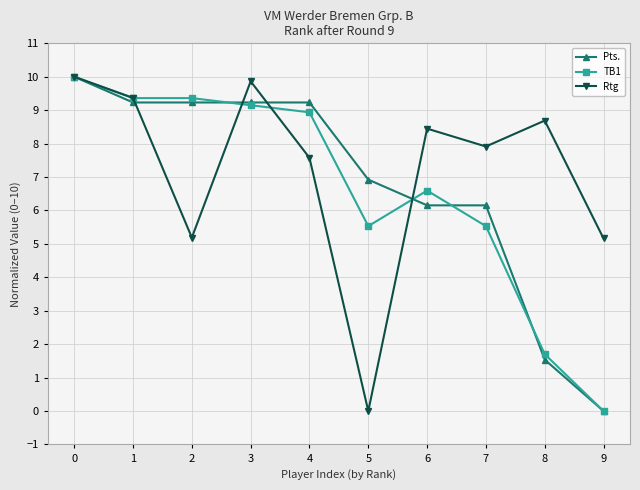

Between 7 and 8, which series saw the biggest shift?

Pts.